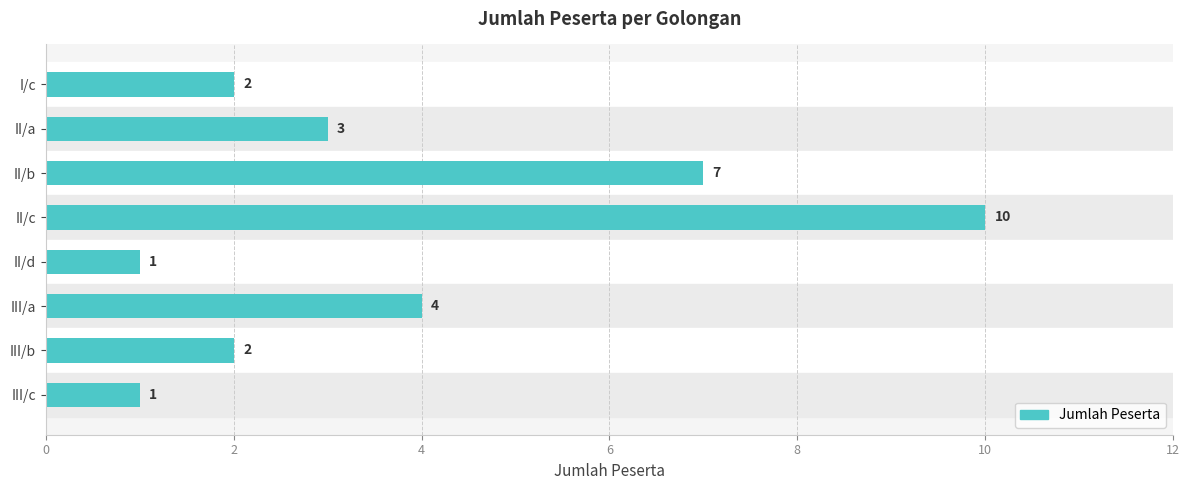

At which category does the chart reach its peak across all series?

II/c